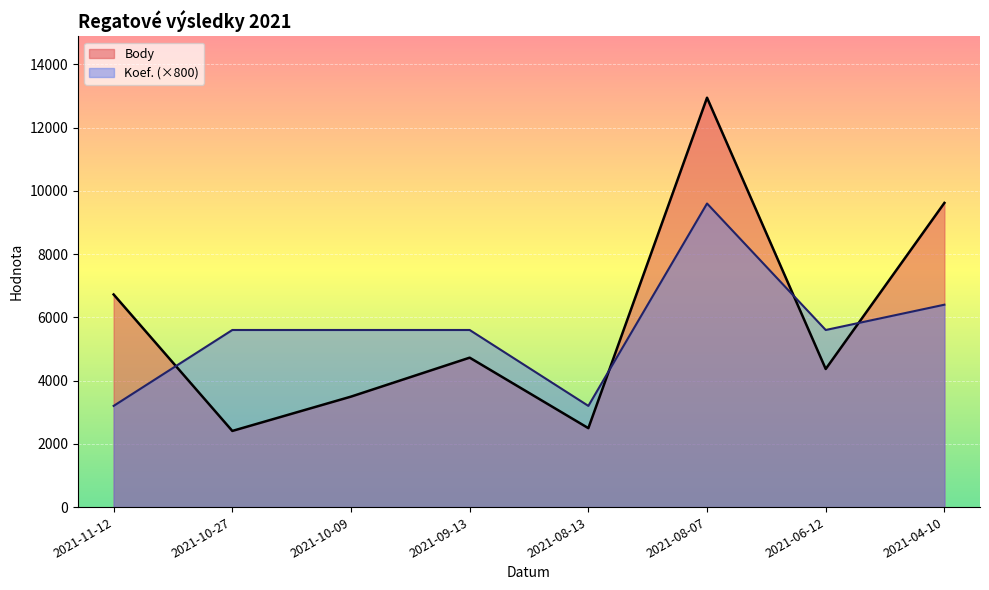

The value of Body at 2021-11-12 is 6723. True or false?

True